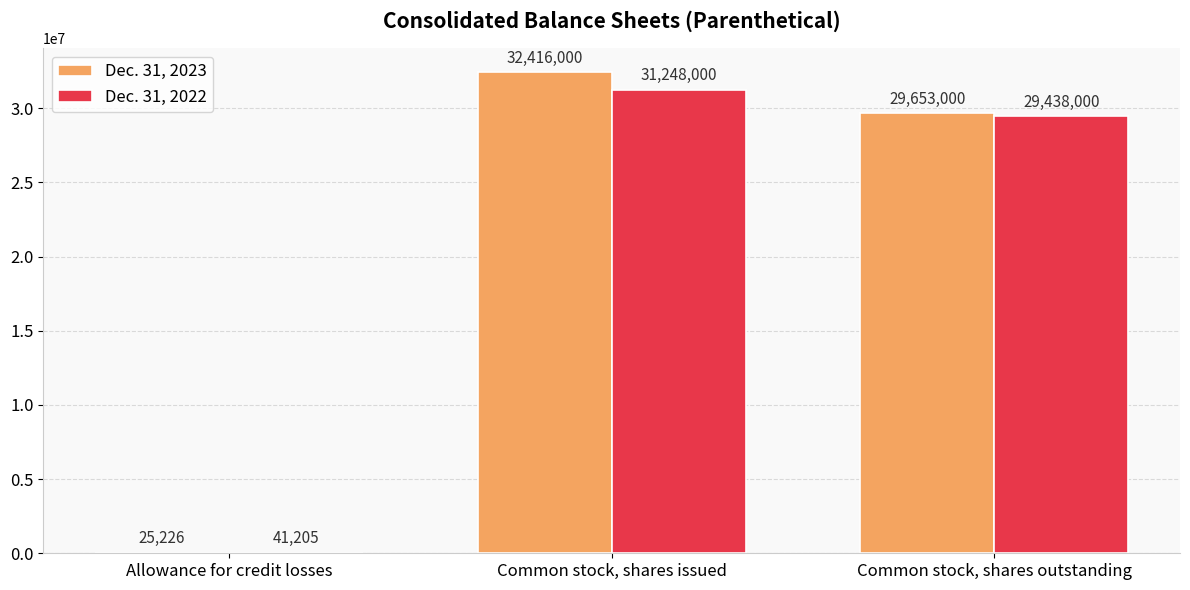

What is the sum of all Dec. 31, 2023 values?

62094226